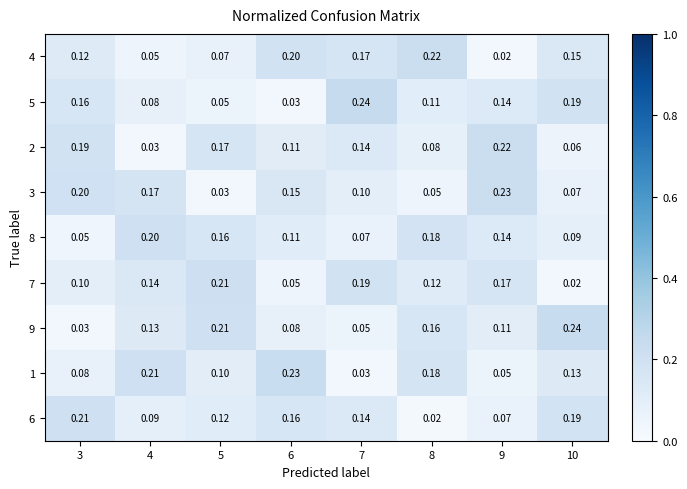

Is the value of 3 at 10 greater than the value of 6 at 10?

No